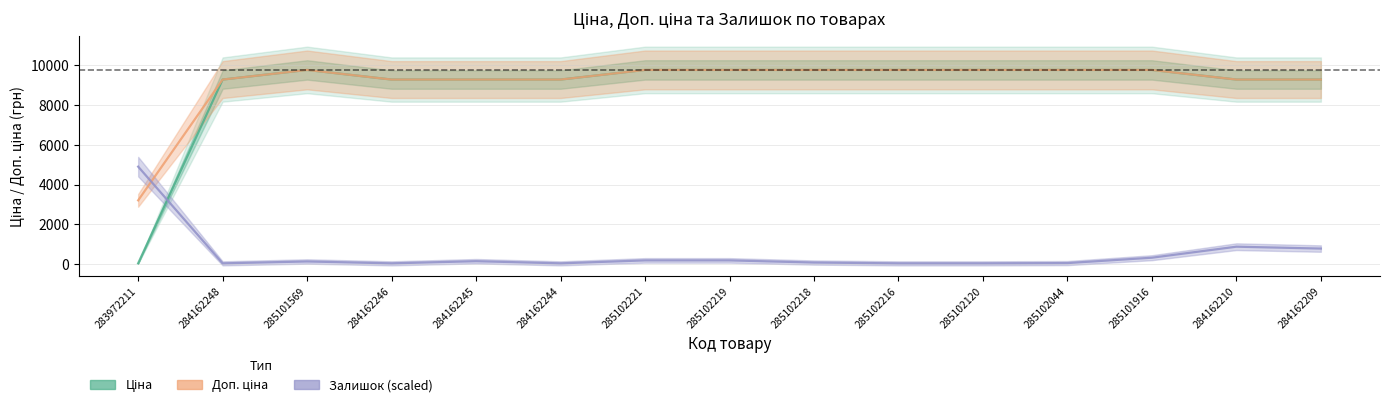

What is the difference between the second highest and minimum values in the Залишок (scaled) series?

839.0